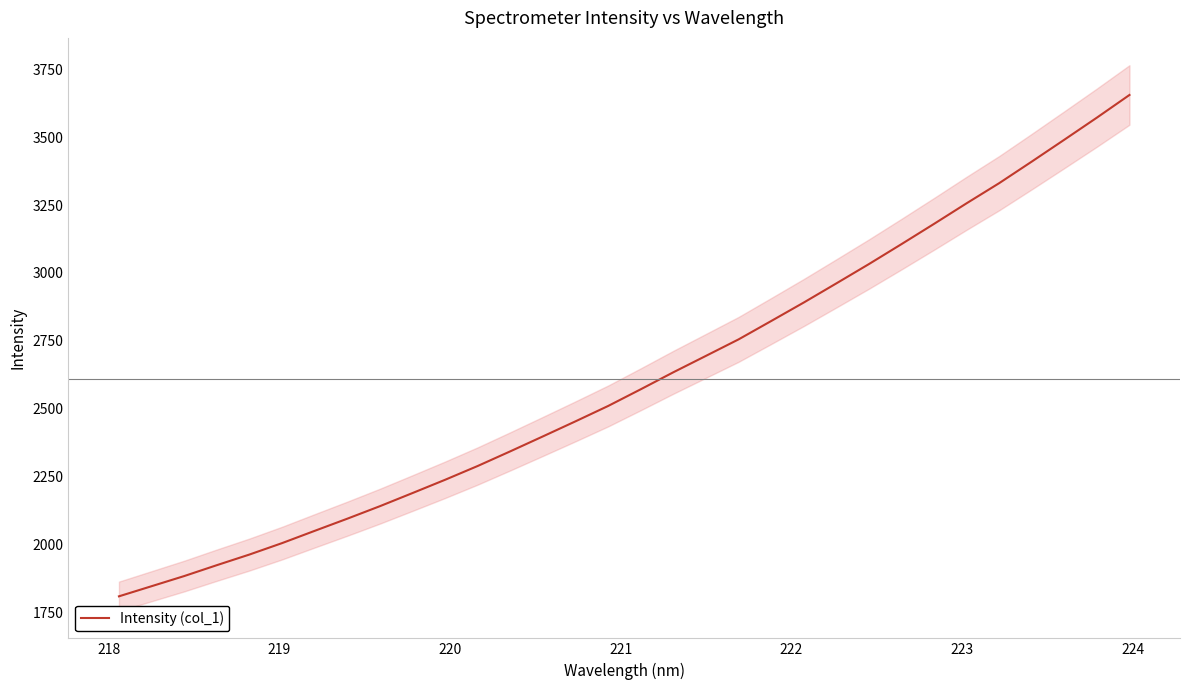

Reading right to left, what are all the values shown in this chart?

3655.6	3572.2	3490.9	3410.4	3331.0	3256.9	3181.0	3106.4	3032.9	2961.8	2891.3	2823.2	2755.6	2695.0	2634.5	2572.0	2510.5	2453.9	2398.4	2343.5	2289.5	2238.6	2189.7	2141.3	2095.2	2050.5	2005.3	1963.2	1924.0	1883.9	1846.5	1809.2